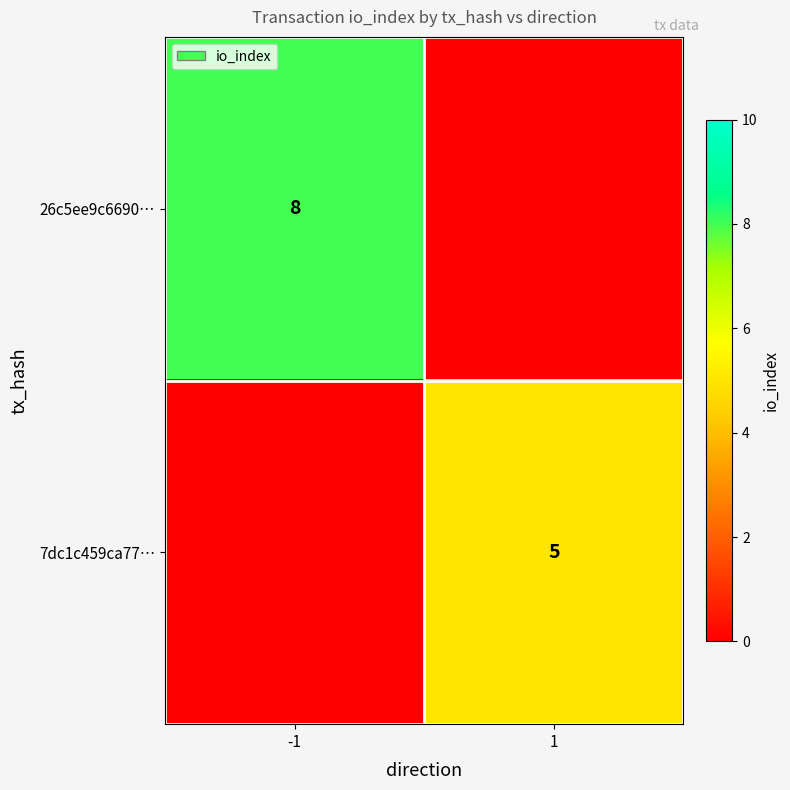

Is it true that 7dc1c459ca77… equals 9 at 1?

False